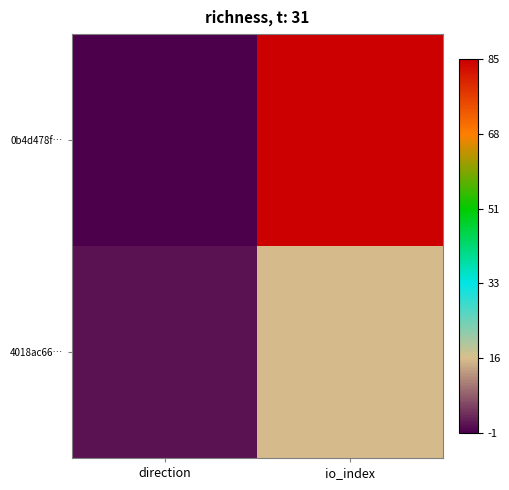

Reading left to right, transcribe all the data shown in this chart.

0b4d478f…: direction=-1	io_index=85
4018ac66…: direction=1	io_index=16